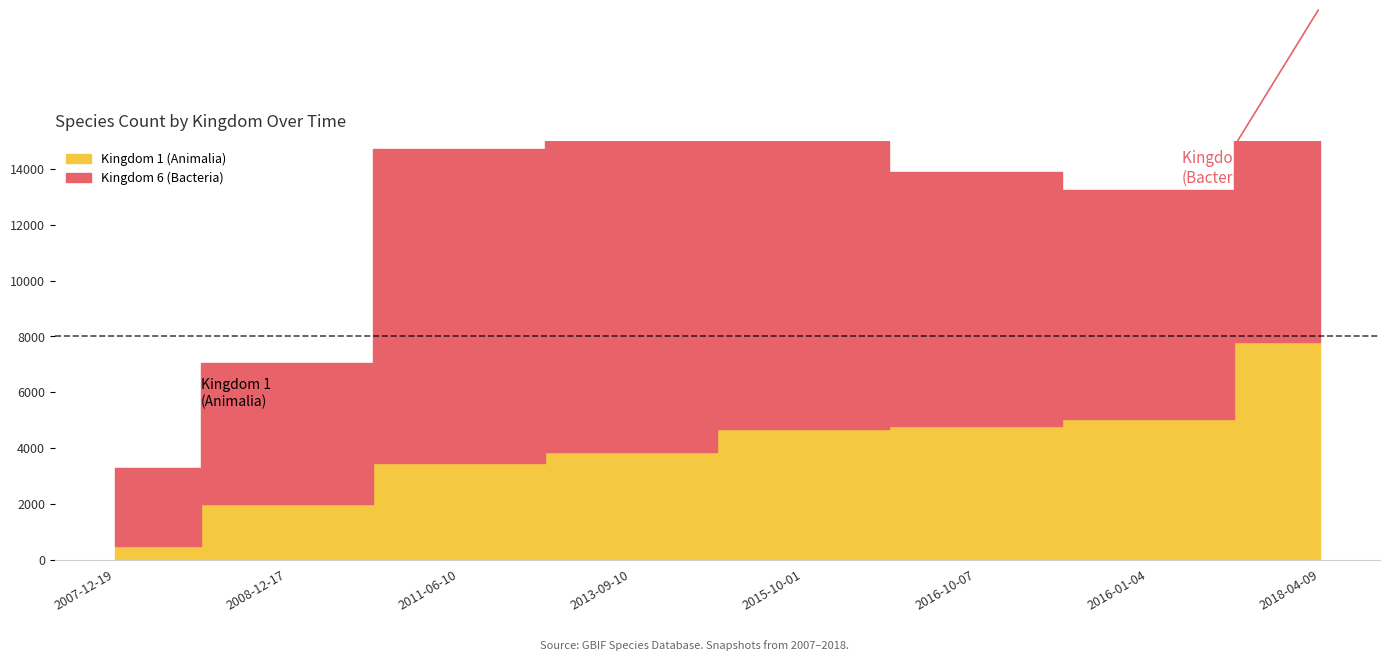

How many data points in Kingdom 6 (Bacteria) are above 10487?

3